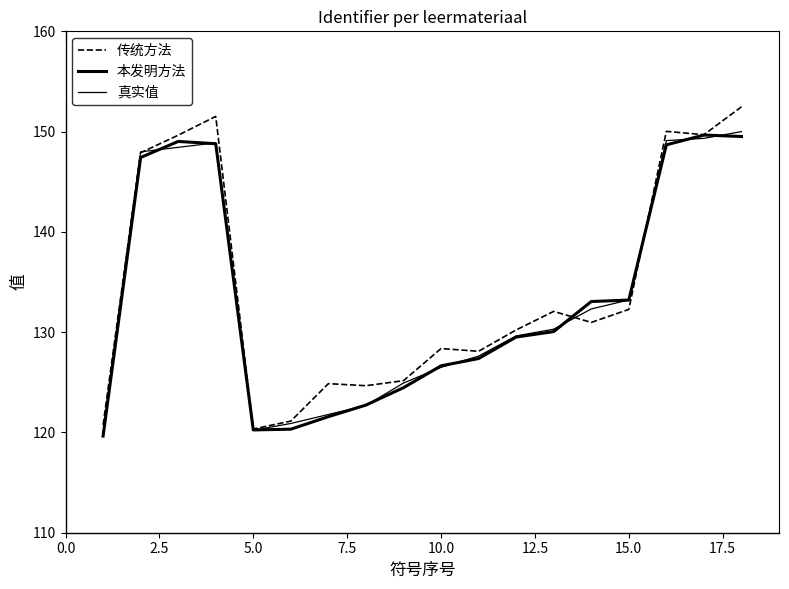

Which series has the widest spread of values?

传统方法